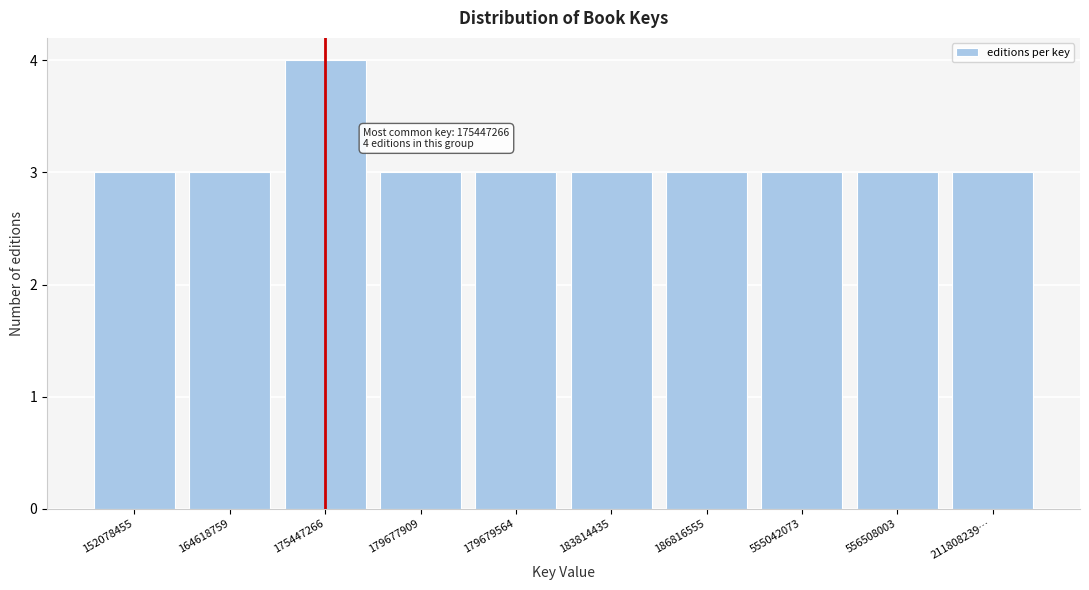

Reading left to right, what are all the values shown in this chart?

152078455=3	164618759=3	175447266=4	179677909=3	179679564=3	183814435=3	186816555=3	555042073=3	556508003=3	211808239…=3